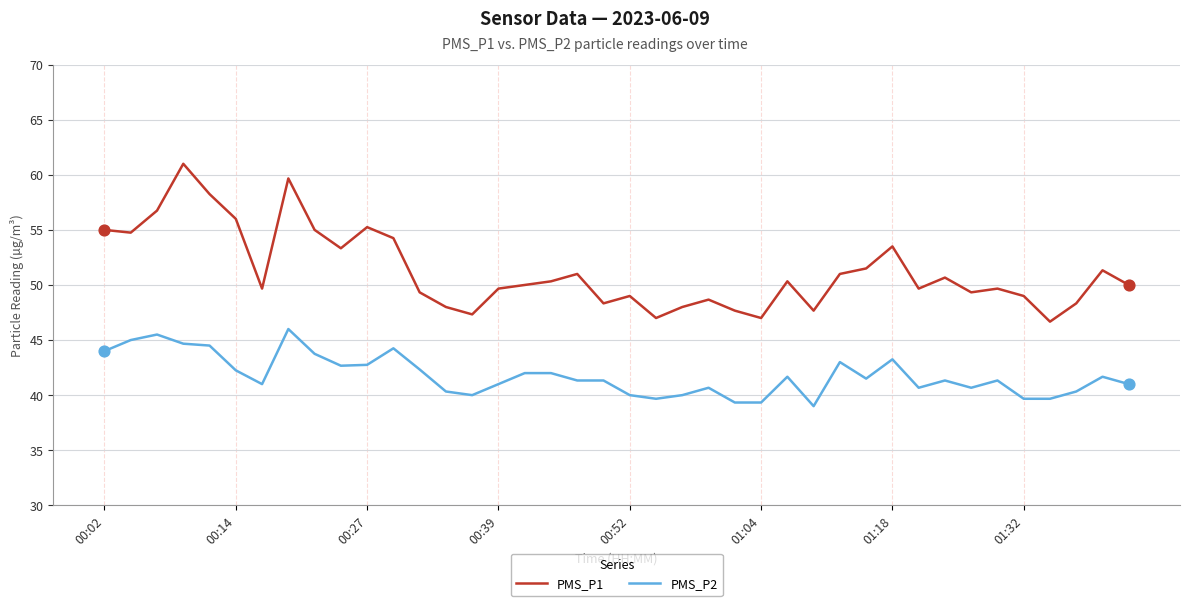

Which series has the widest spread of values?

PMS_P1